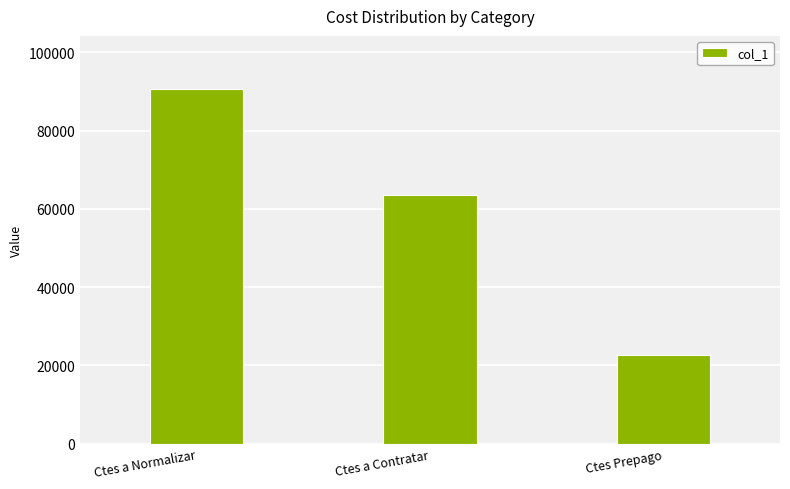

At which category does the chart reach its minimum across all series?

Ctes Prepago